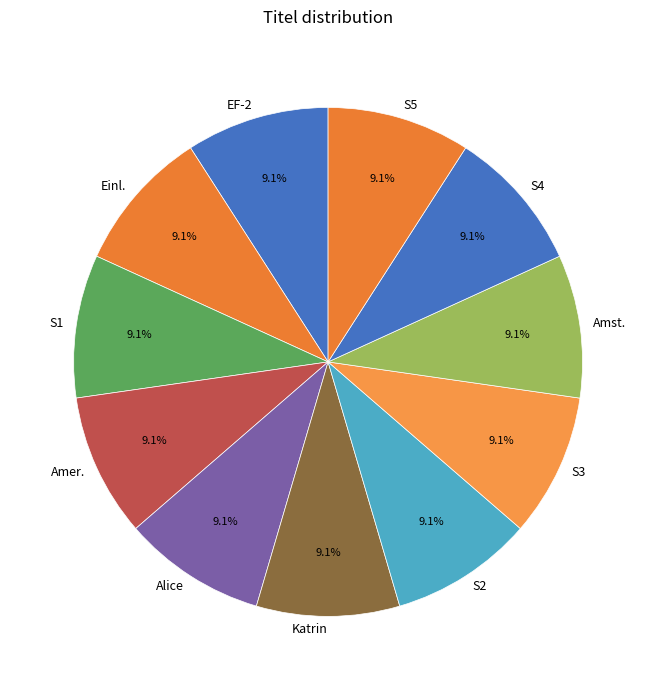

What is the ratio of the value at Alice to the value at S1?

1.0